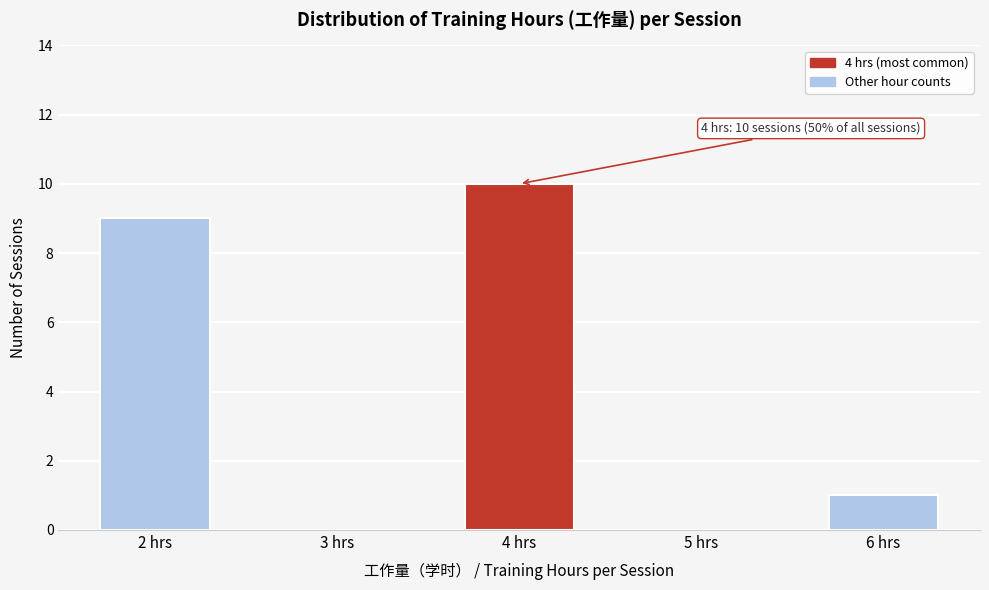

Reading left to right, list all the values displayed in this chart.

2 hrs=9	3 hrs=0	4 hrs=10	5 hrs=0	6 hrs=1